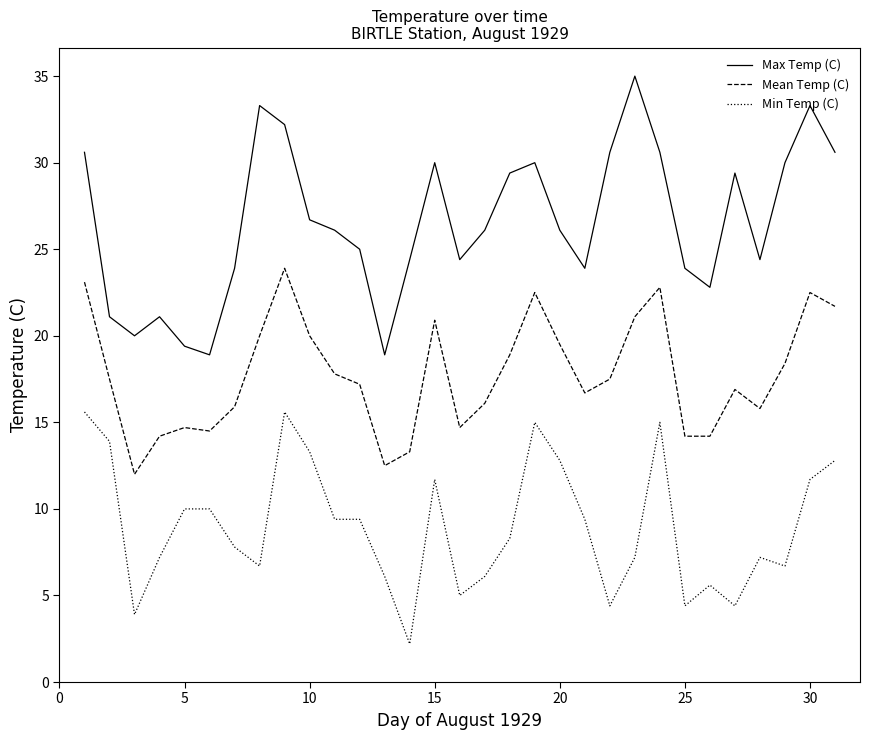

Rank the series by their maximum value, from lowest to highest.

Min Temp (C), Mean Temp (C), Max Temp (C)